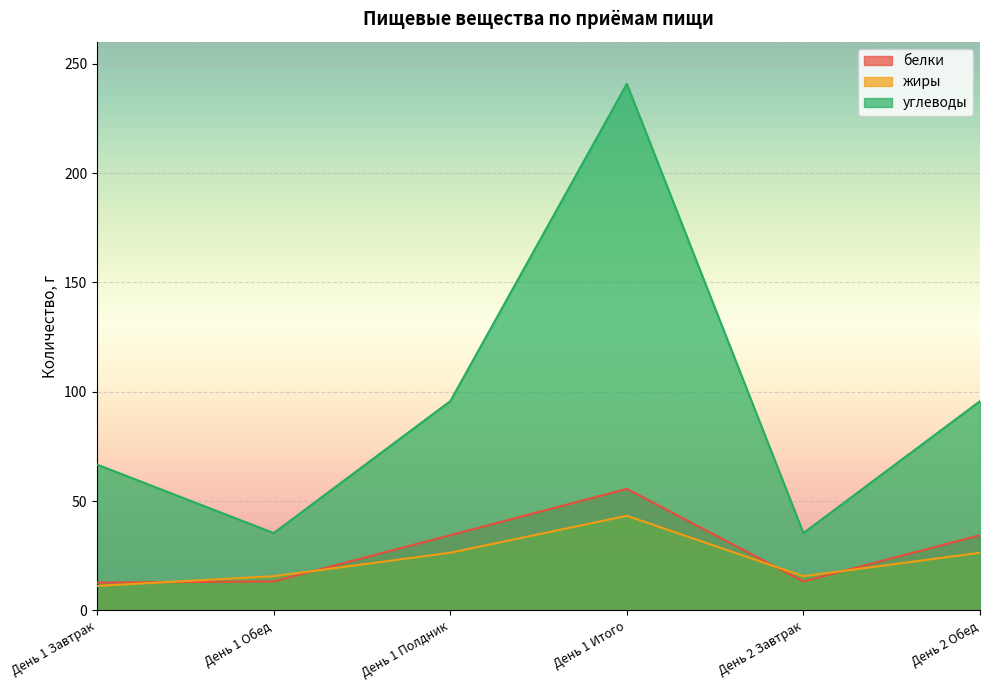

What is the label of the 3rd point from the right?

День 1 Итого